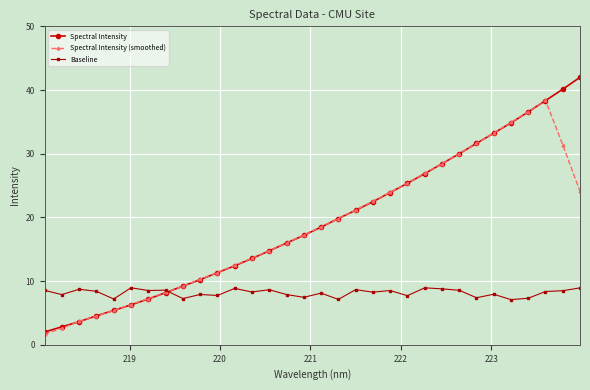

Rank the series by their maximum value, from highest to lowest.

Spectral Intensity, Spectral Intensity (smoothed), Baseline